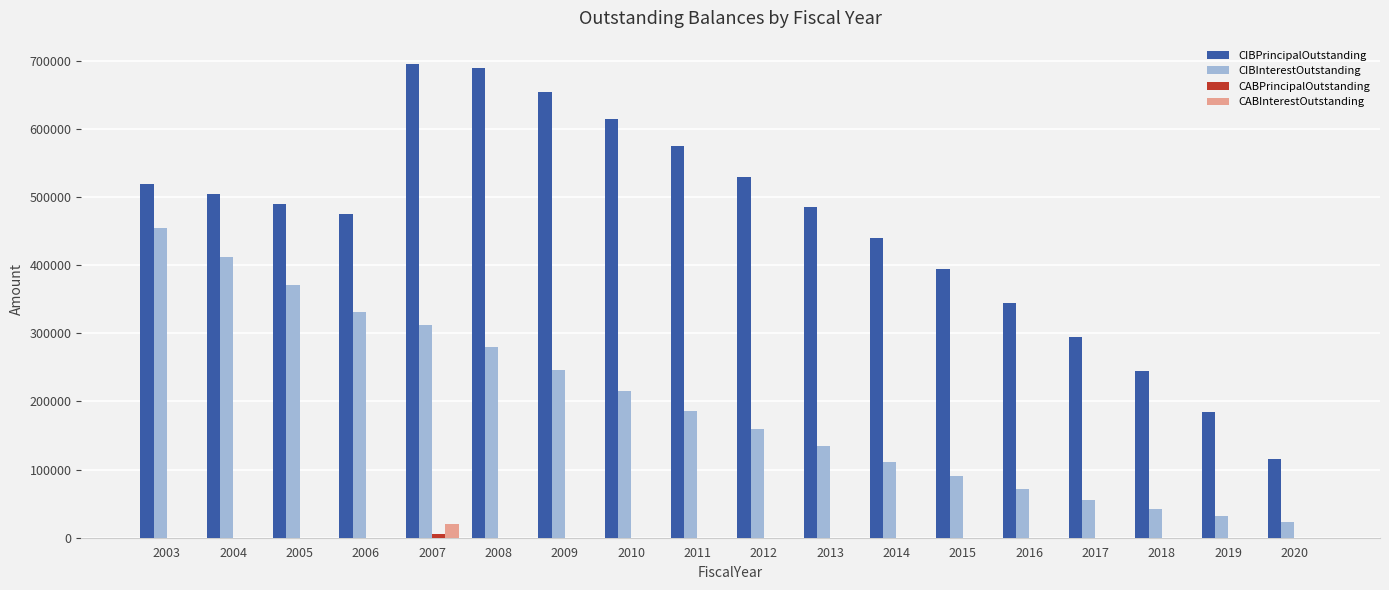

What is the sum of all CABInterestOutstanding values?

20000.0